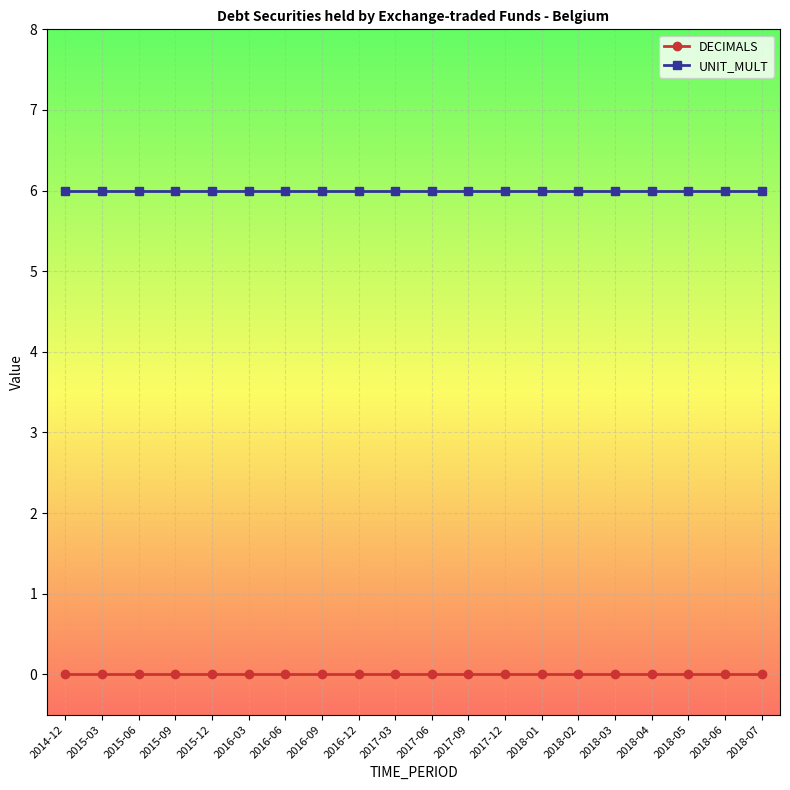

What is the spread (max minus min) of values at 2018-01?

6